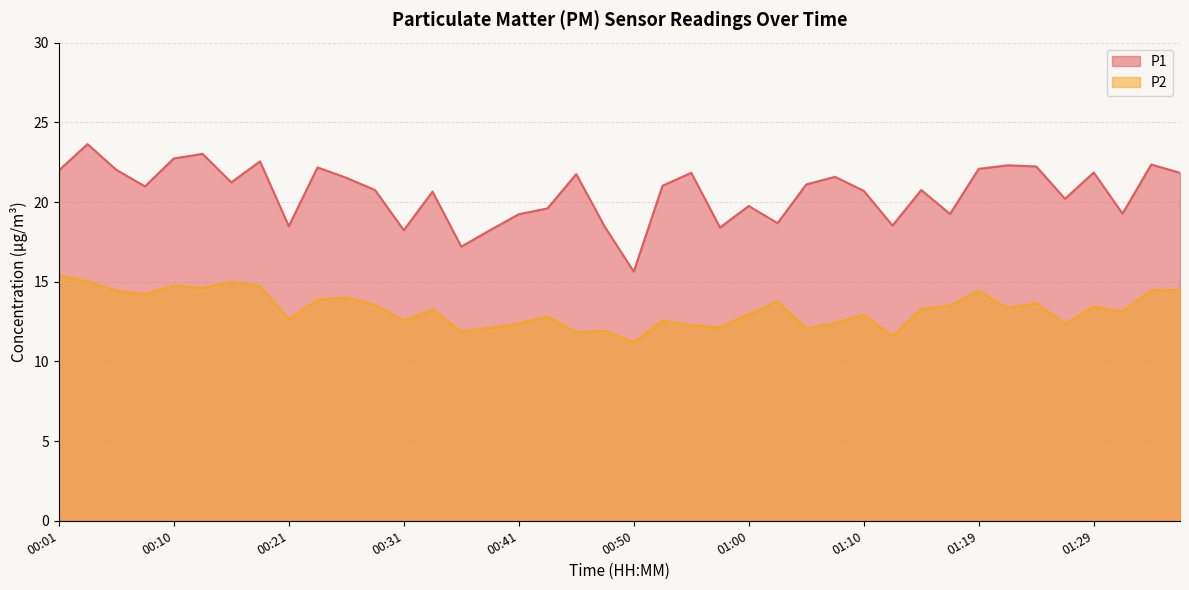

Which series has the largest total across all categories?

P1